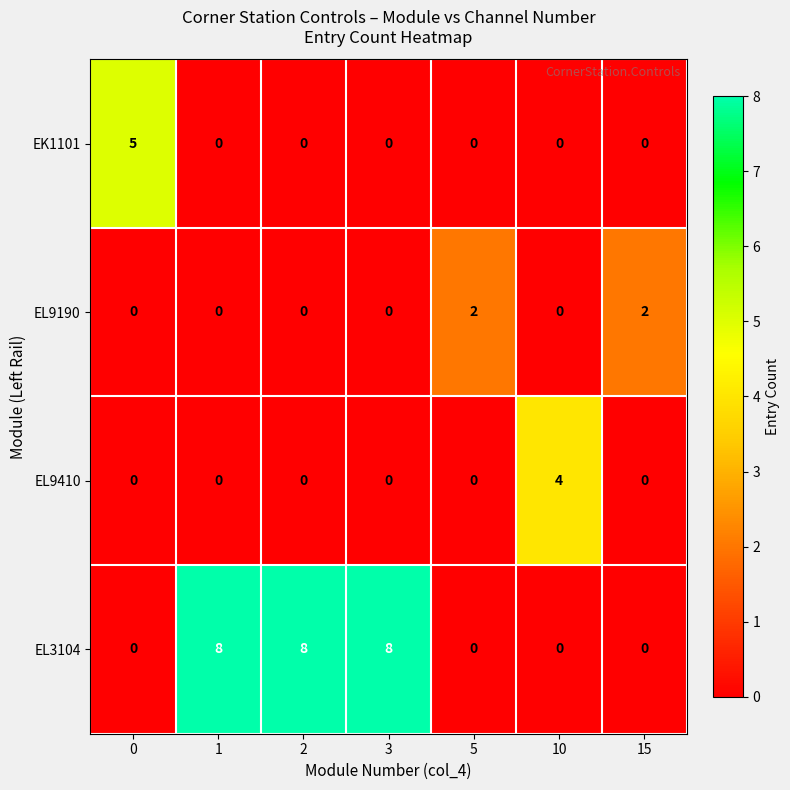

True or false: EL9190 has a value of 0 at 1.

True